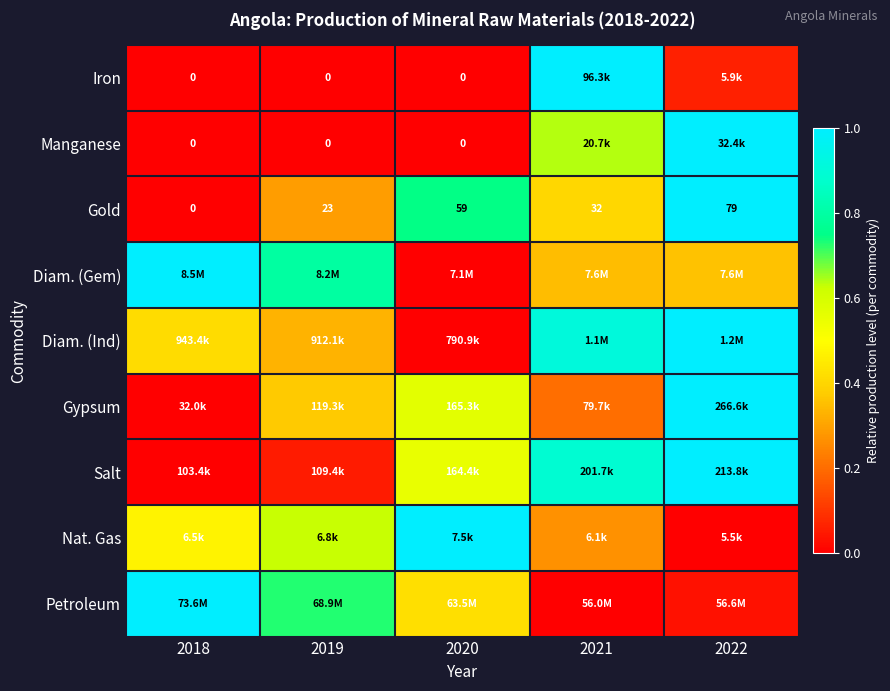

How many values in Gold are above zero?

4